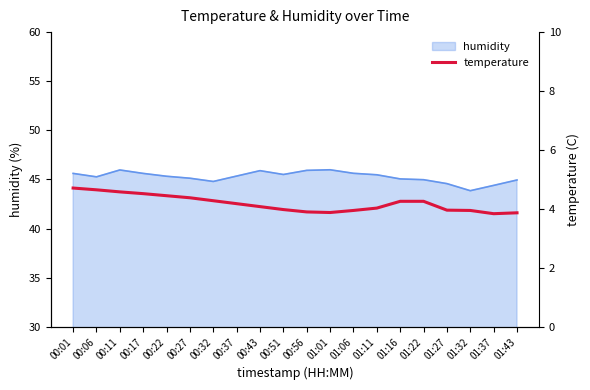

Where does the data first go above 4?

00:01